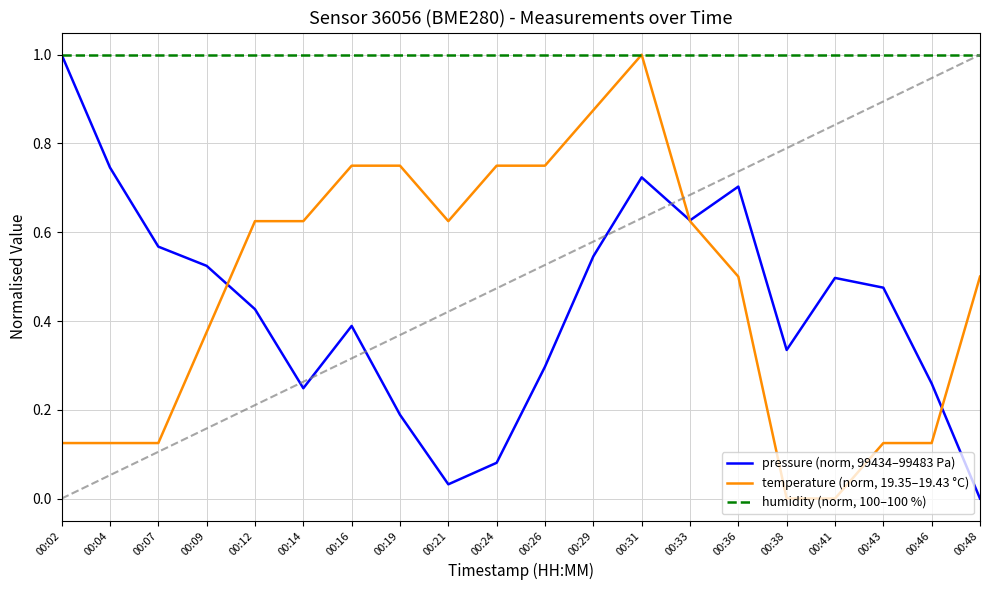

The value of temperature (norm, 19.35–19.43 °C) at 00:31 is 1.0. True or false?

True